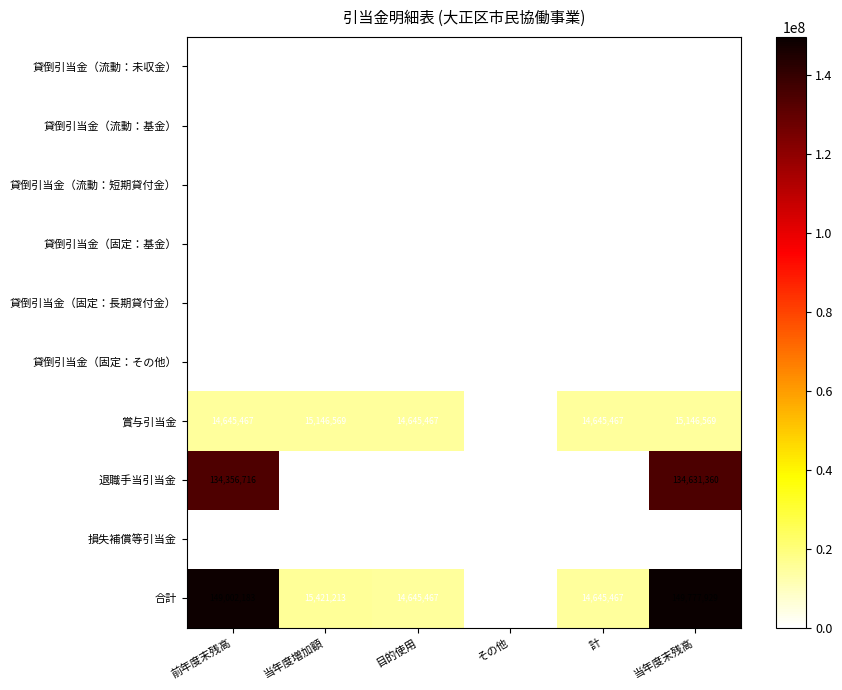

Between 前年度末残高 and その他, which series saw the biggest shift?

合計